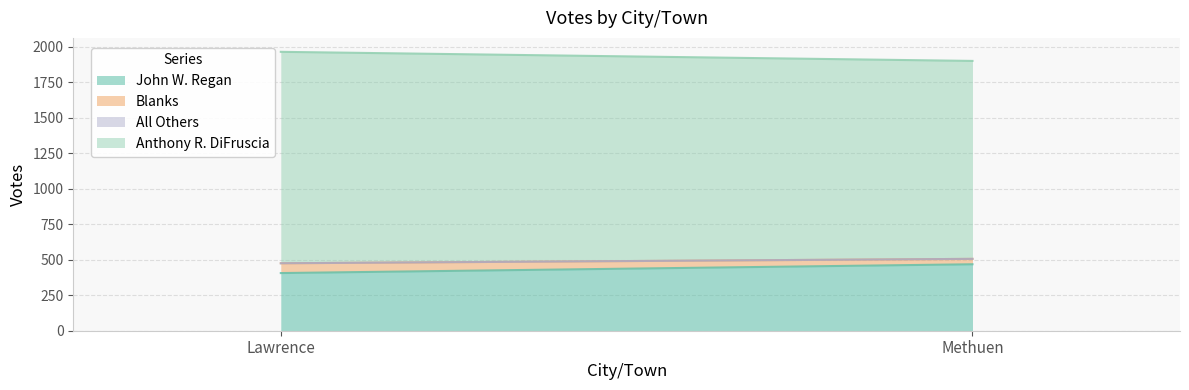

At how many categories does at least one series exceed 742?

2